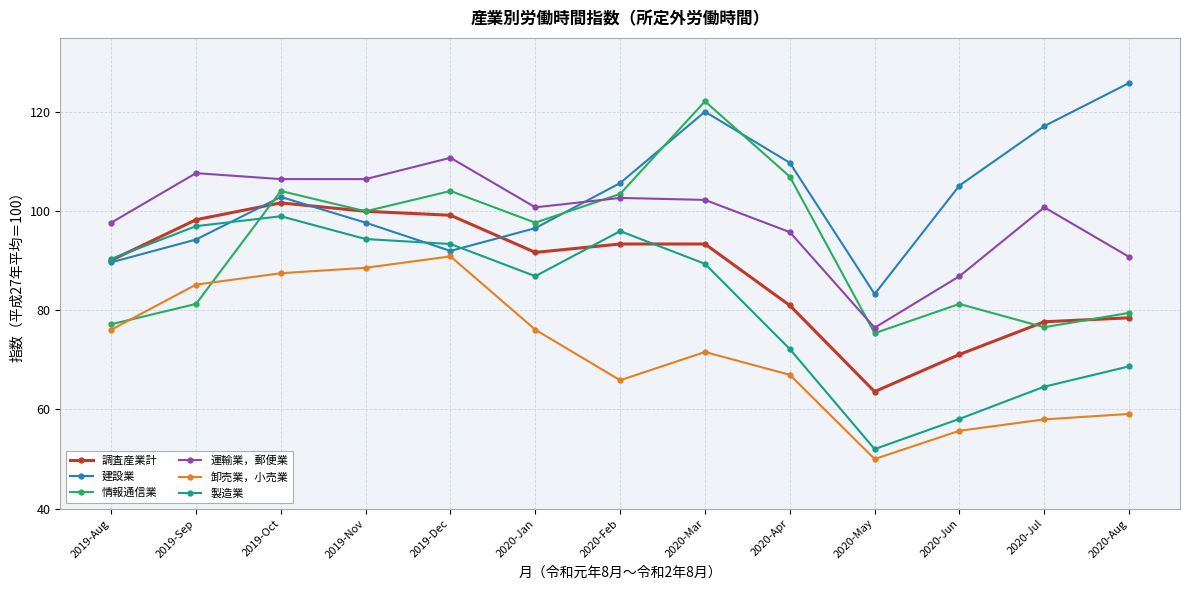

What is the difference between the highest and lowest values at 2020-Jun?

49.5